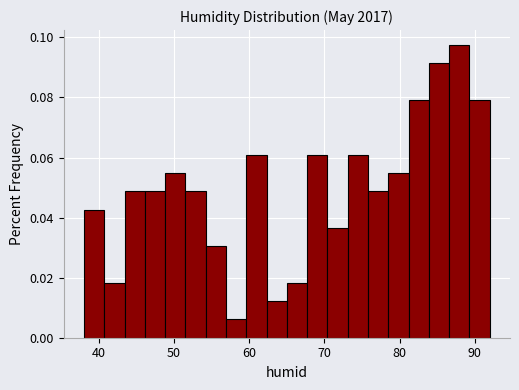

Read against the x-axis, roughly where is the centre of the tallest bar?

88